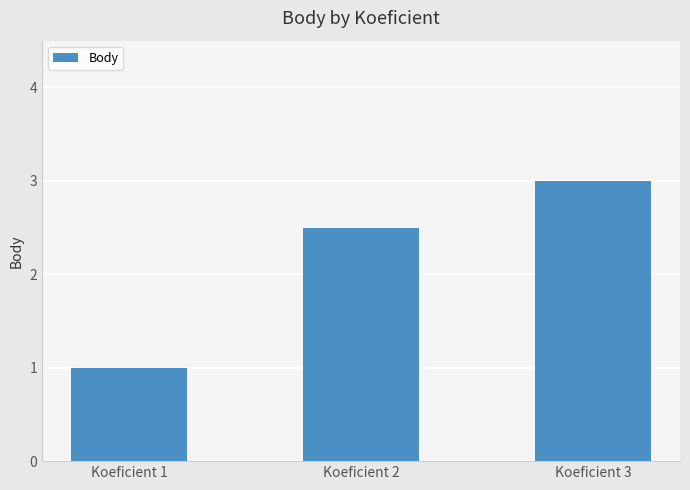

Rank the categories by value from highest to lowest.

Koeficient 3, Koeficient 2, Koeficient 1